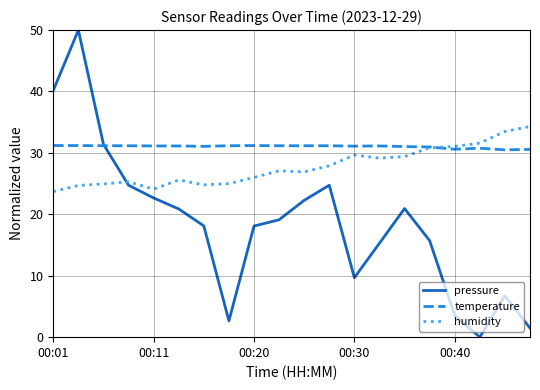

What is the greatest value displayed?

50.0